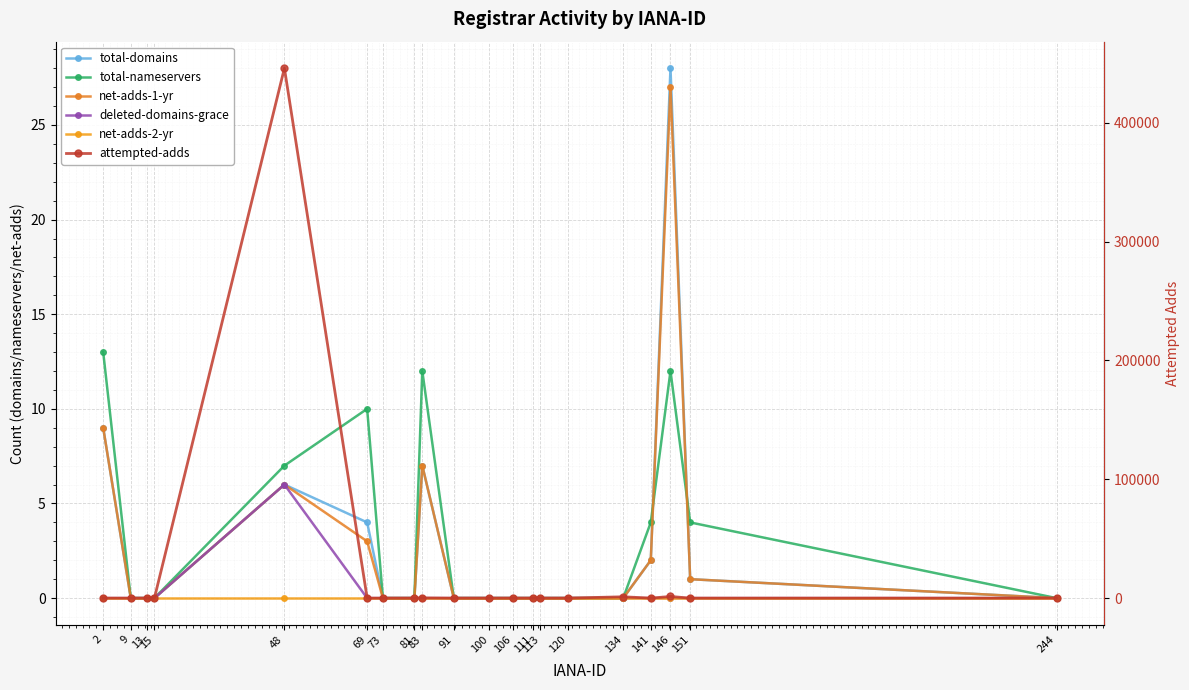

Reading left to right, transcribe all the data shown in this chart.

total-domains: 2=9	9=0	13=0	15=0	48=6	69=4	73=0	81=0	83=7	91=0	100=0	106=0	111=0	113=0	120=0	134=0	141=2	146=28	151=1	244=0
total-nameservers: 2=13	9=0	13=0	15=0	48=7	69=10	73=0	81=0	83=12	91=0	100=0	106=0	111=0	113=0	120=0	134=0	141=4	146=12	151=4	244=0
net-adds-1-yr: 2=9	9=0	13=0	15=0	48=6	69=3	73=0	81=0	83=7	91=0	100=0	106=0	111=0	113=0	120=0	134=0	141=2	146=27	151=1	244=0
deleted-domains-grace: 2=0	9=0	13=0	15=0	48=6	69=0	73=0	81=0	83=0	91=0	100=0	106=0	111=0	113=0	120=0	134=0	141=0	146=0	151=0	244=0
net-adds-2-yr: 2=0	9=0	13=0	15=0	48=0	69=0	73=0	81=0	83=0	91=0	100=0	106=0	111=0	113=0	120=0	134=0	141=0	146=0	151=0	244=0
attempted-adds: 2=17	9=0	13=0	15=0	48=445965	69=4	73=0	81=0	83=182	91=0	100=0	106=1	111=0	113=0	120=0	134=1119	141=2	146=1388	151=1	244=0